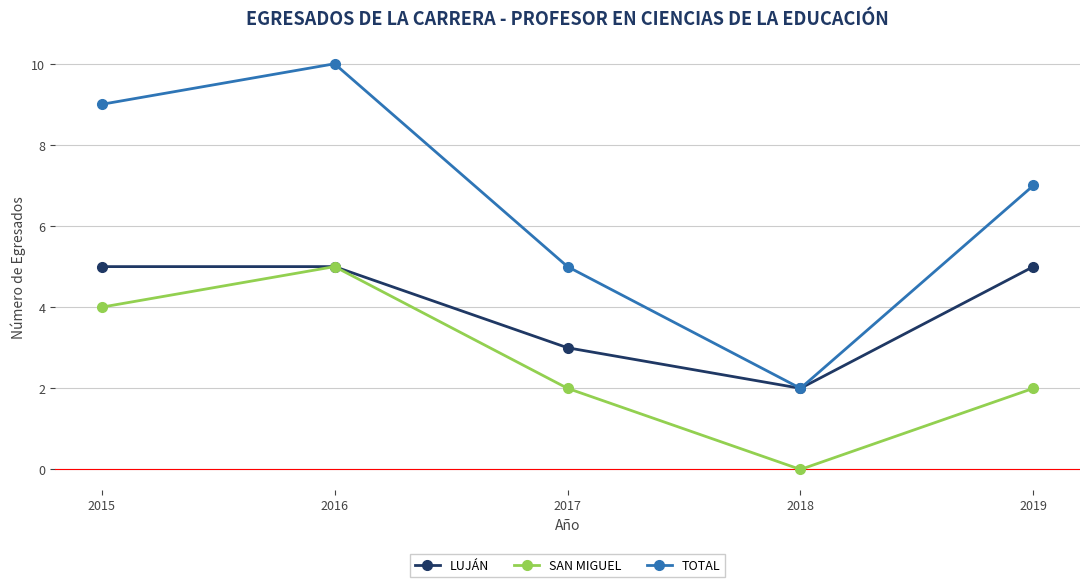

At how many categories does at least one series exceed 3?

4